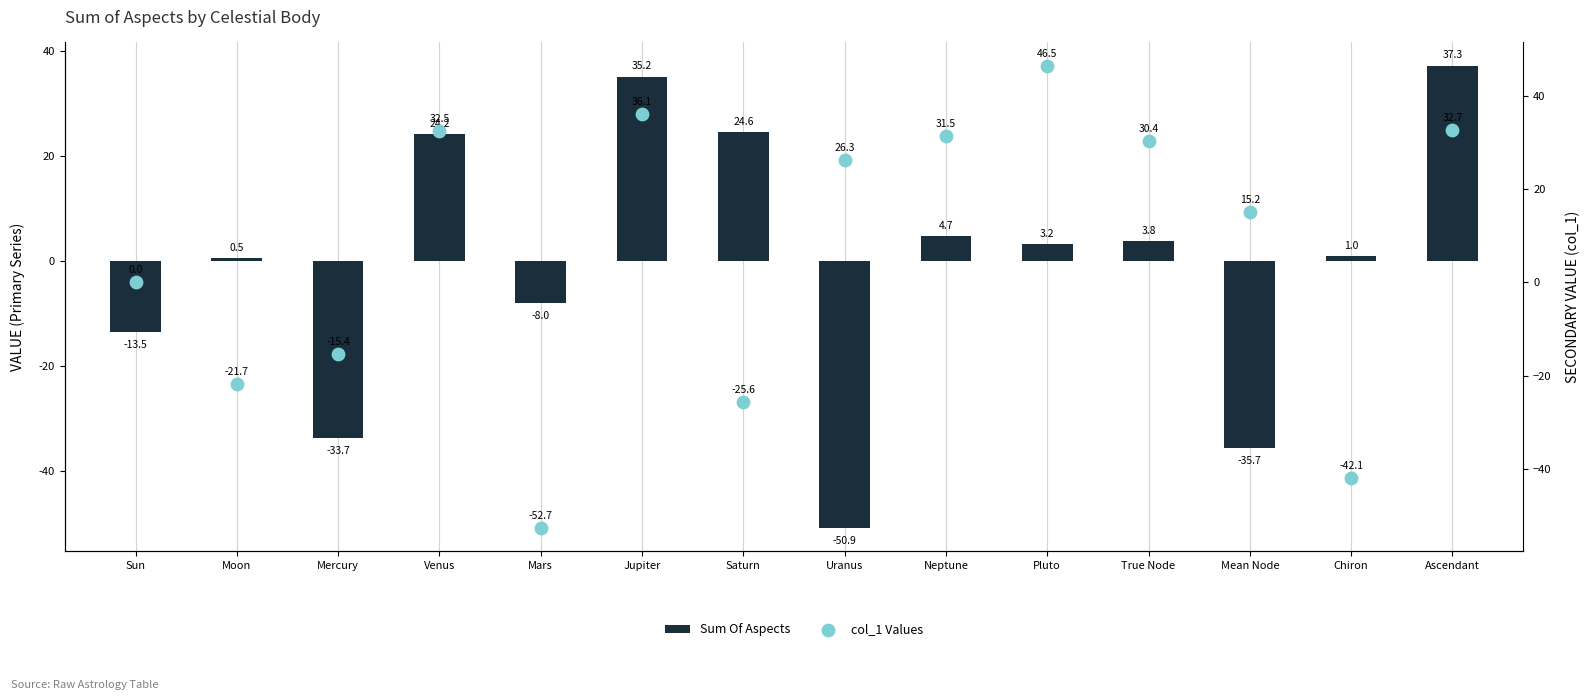

What are all the series names shown in the legend?

Sum Of Aspects, col_1 Values